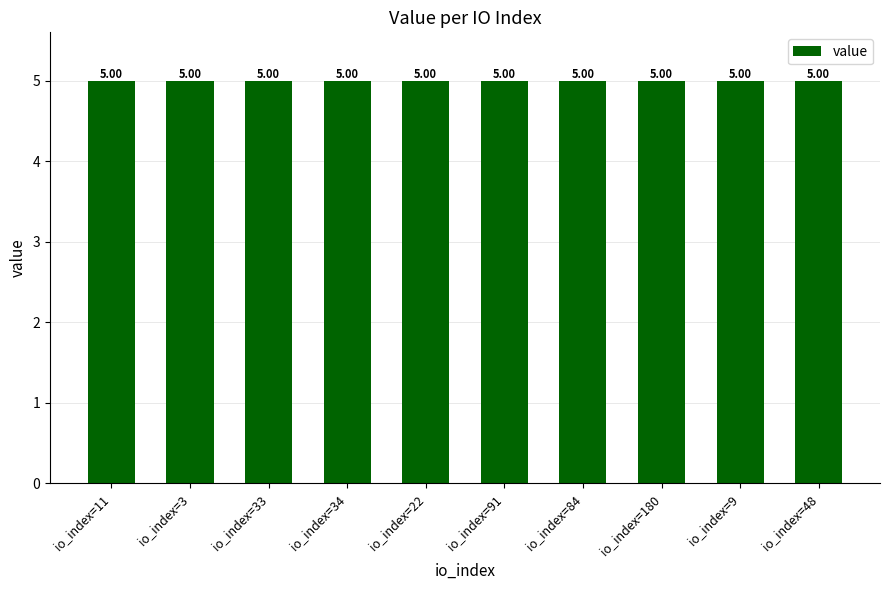

What is the label of the 2nd bar from the left?

io_index=3